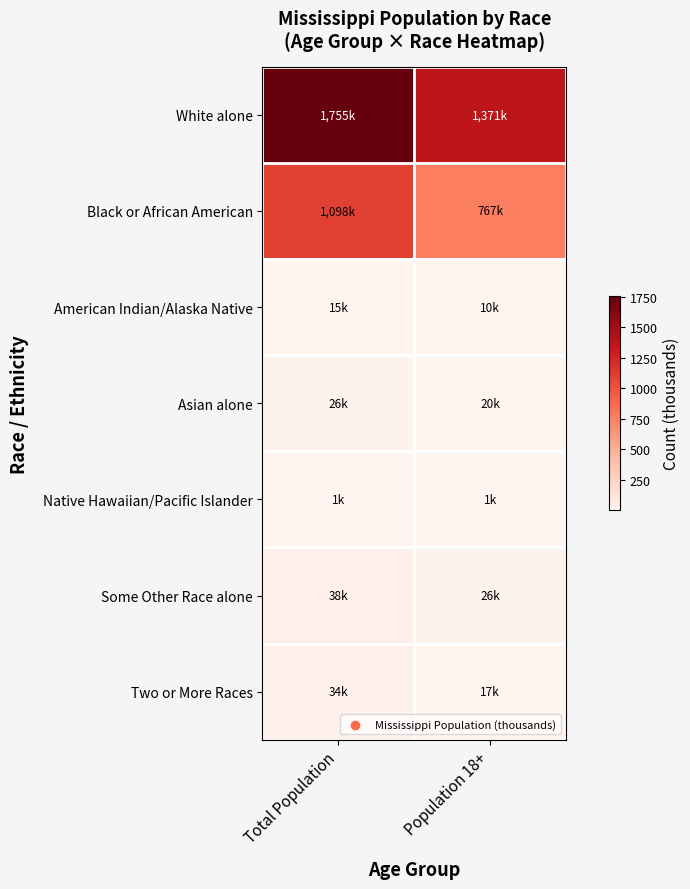

List the series in order of their peak value, lowest first.

Native Hawaiian/Pacific Islander, American Indian/Alaska Native, Asian alone, Two or More Races, Some Other Race alone, Black or African American, White alone